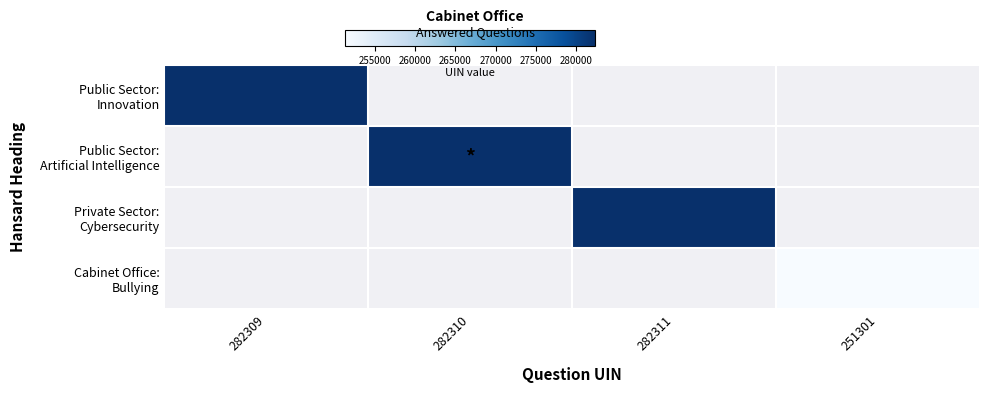

Is the value of Public Sector: Innovation at 282311 greater than the value of Private Sector: Cybersecurity at 282311?

No